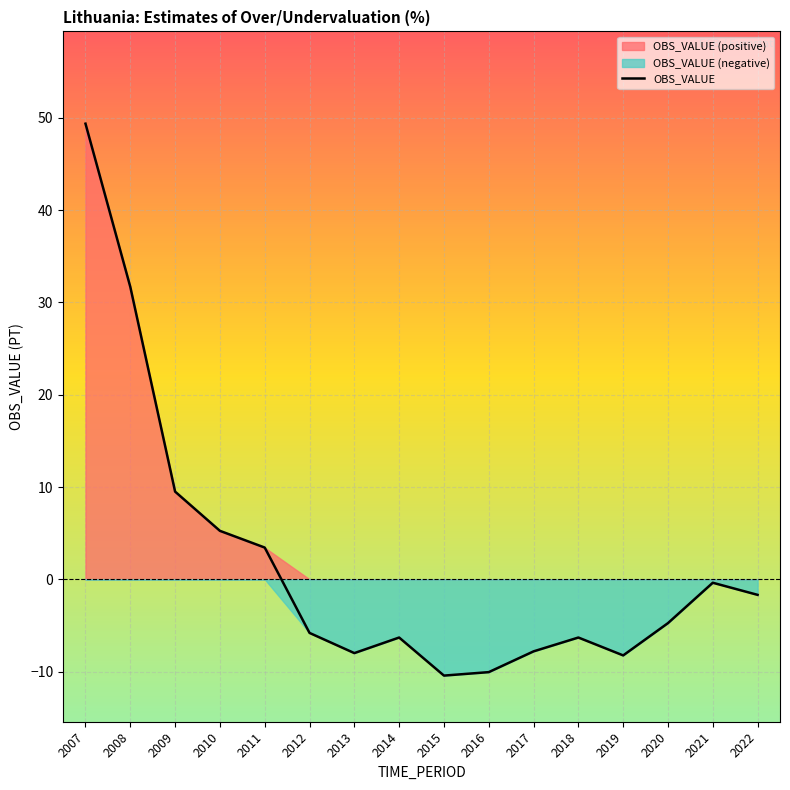

Reading left to right, extract all data points from this chart.

49.4	31.7	9.5	5.2	3.4	-5.8	-8.0	-6.3	-10.4	-10.1	-7.8	-6.3	-8.2	-4.8	-0.4	-1.7